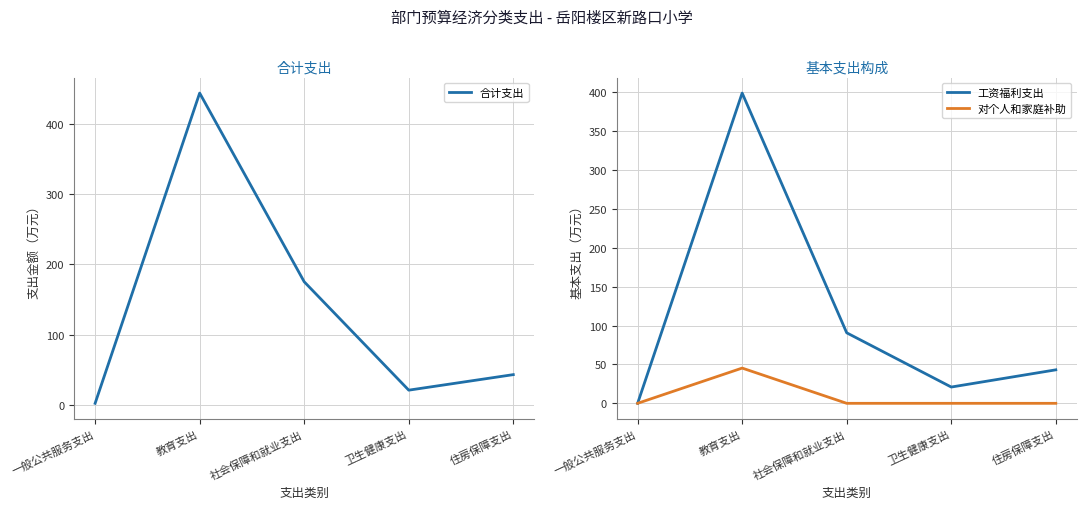

At which category is the sum across all series the highest?

教育支出